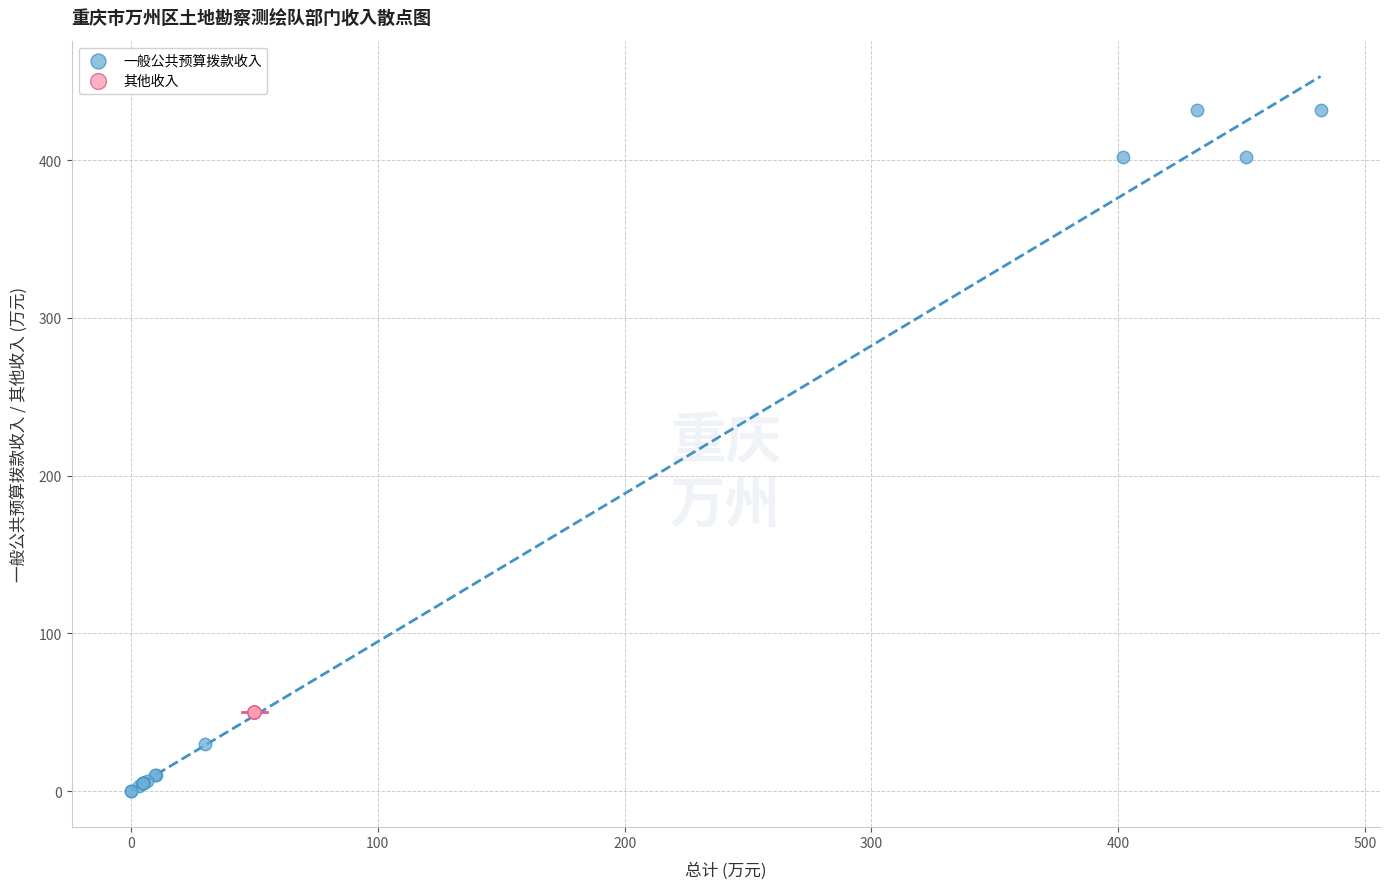

Which series contains the highest Y value?

一般公共预算拨款收入